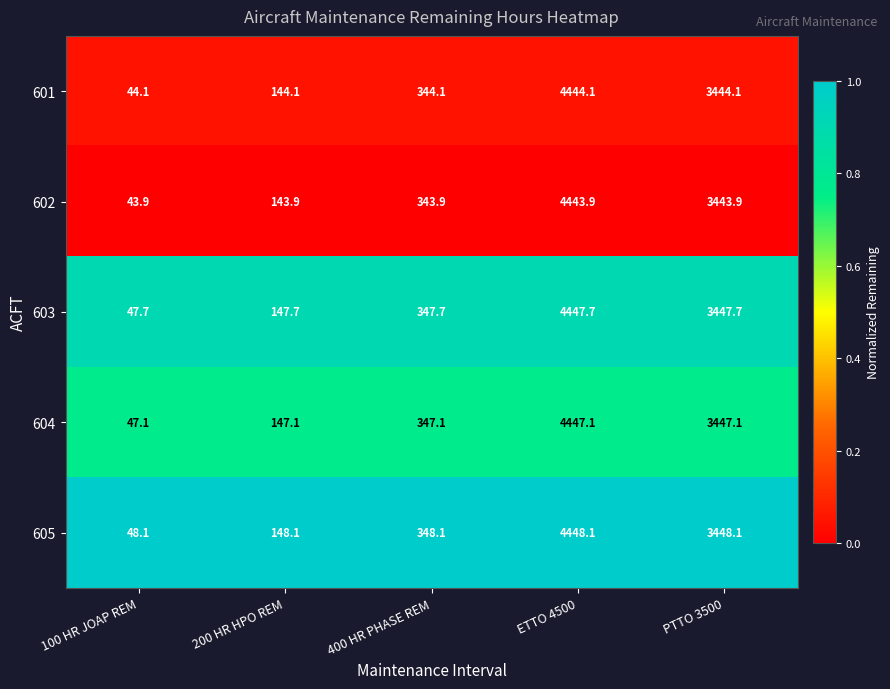

What is the maximum value for 604?

4447.1